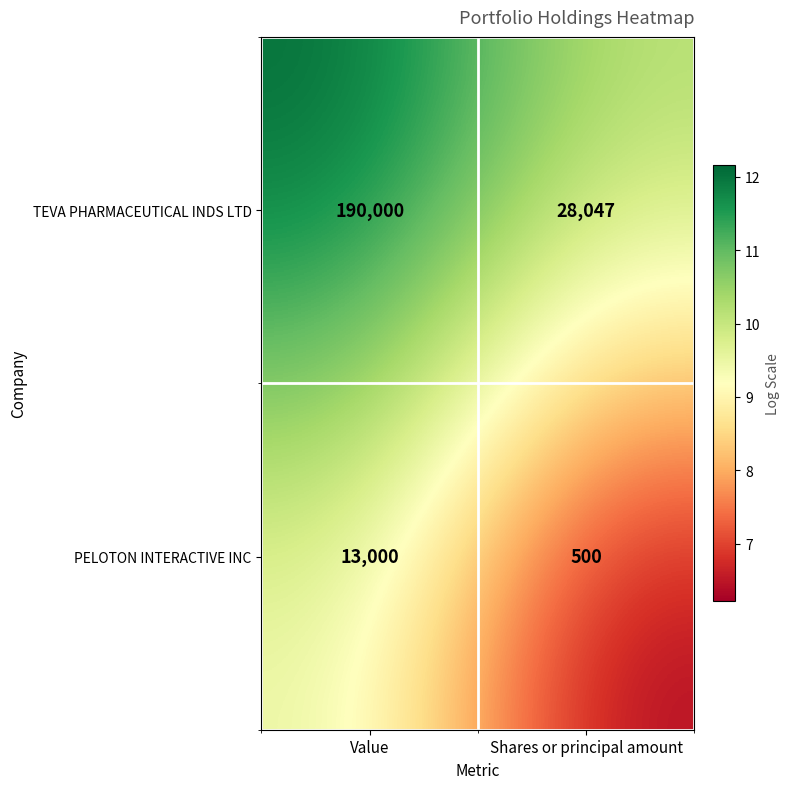

At Value, list the series in order from largest to smallest.

TEVA PHARMACEUTICAL INDS LTD, PELOTON INTERACTIVE INC